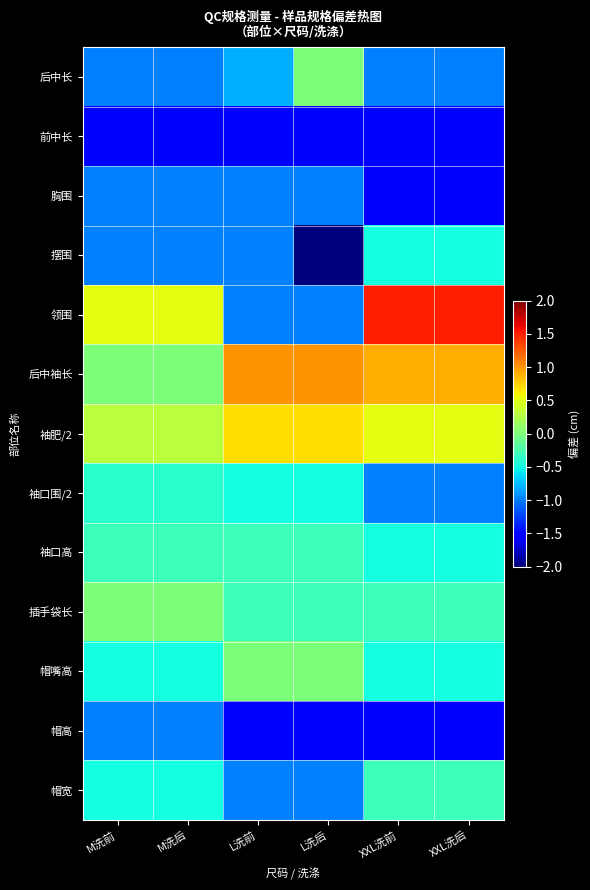

At which category does the chart reach its minimum across all series?

L洗后